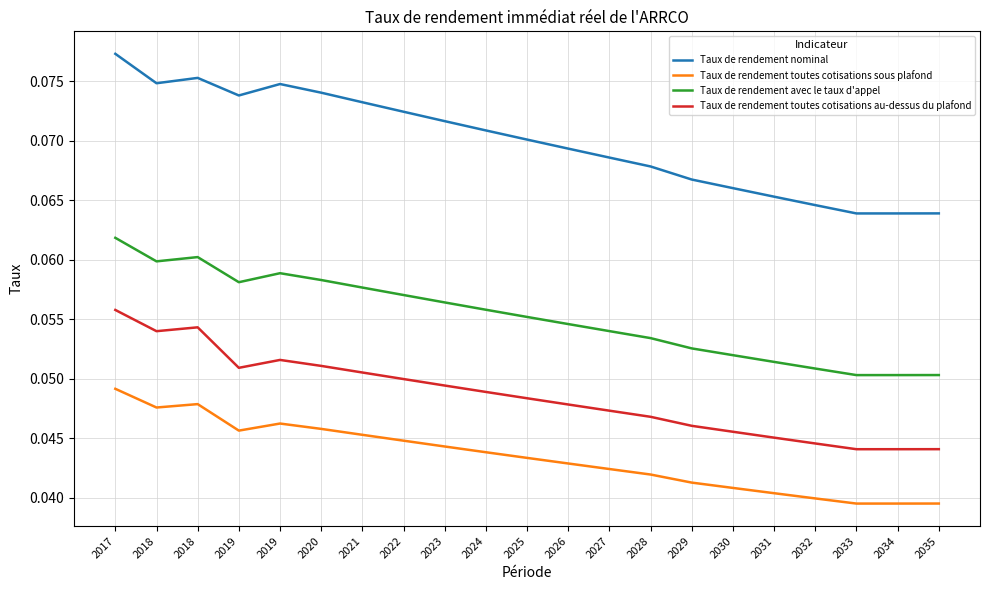

What is the sum of all Taux de rendement toutes cotisations sous plafond values?

0.9